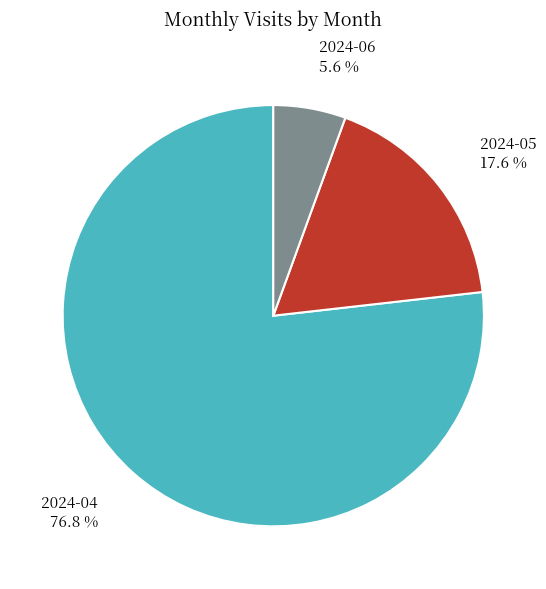

What is the smallest slice in the pie chart?

2024-06